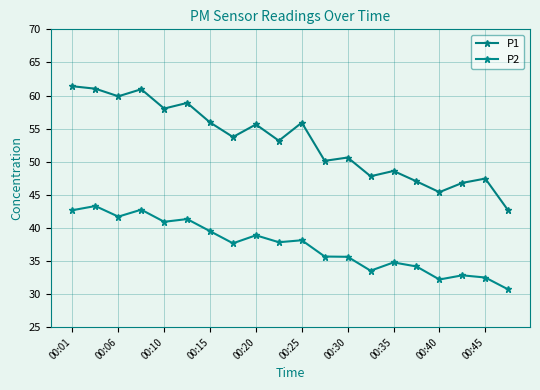

Is this an area chart (filled region under the line)?

No